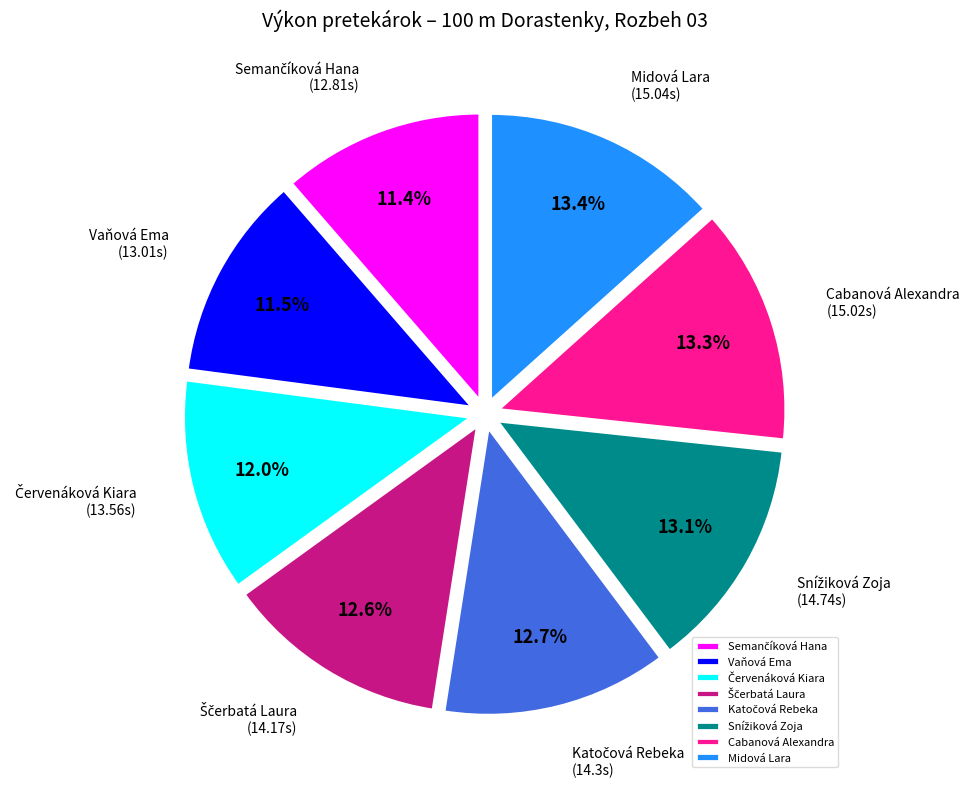

Is there a majority slice in this chart?

No